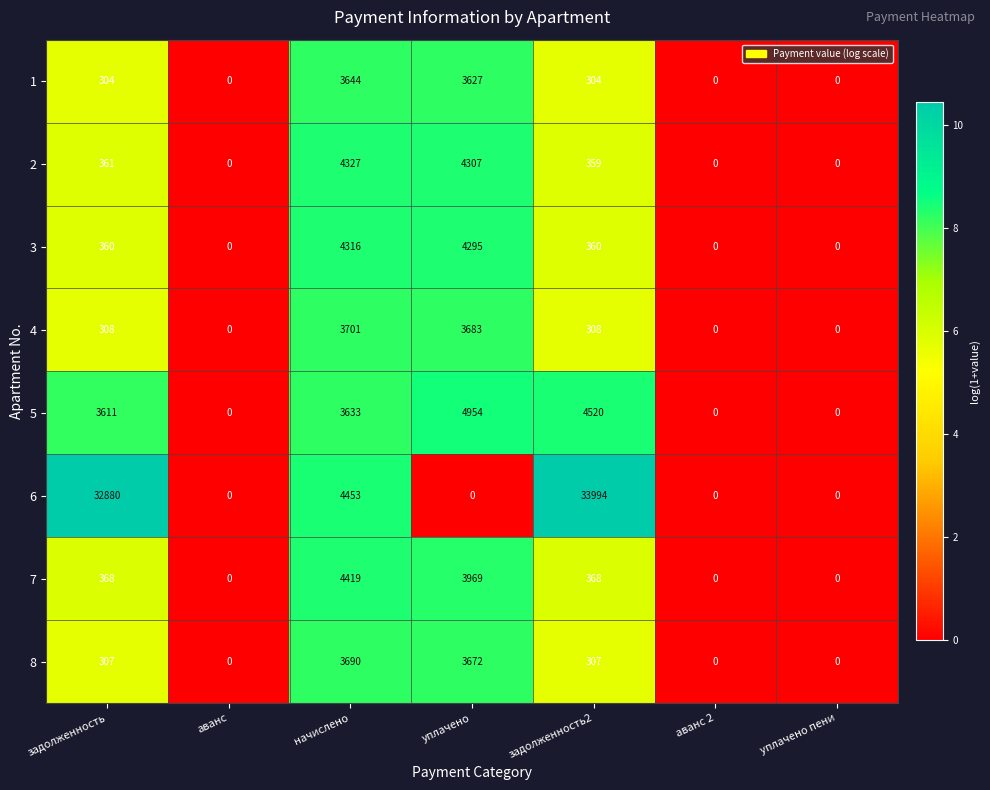

What is the sum of all 3 values?

9331